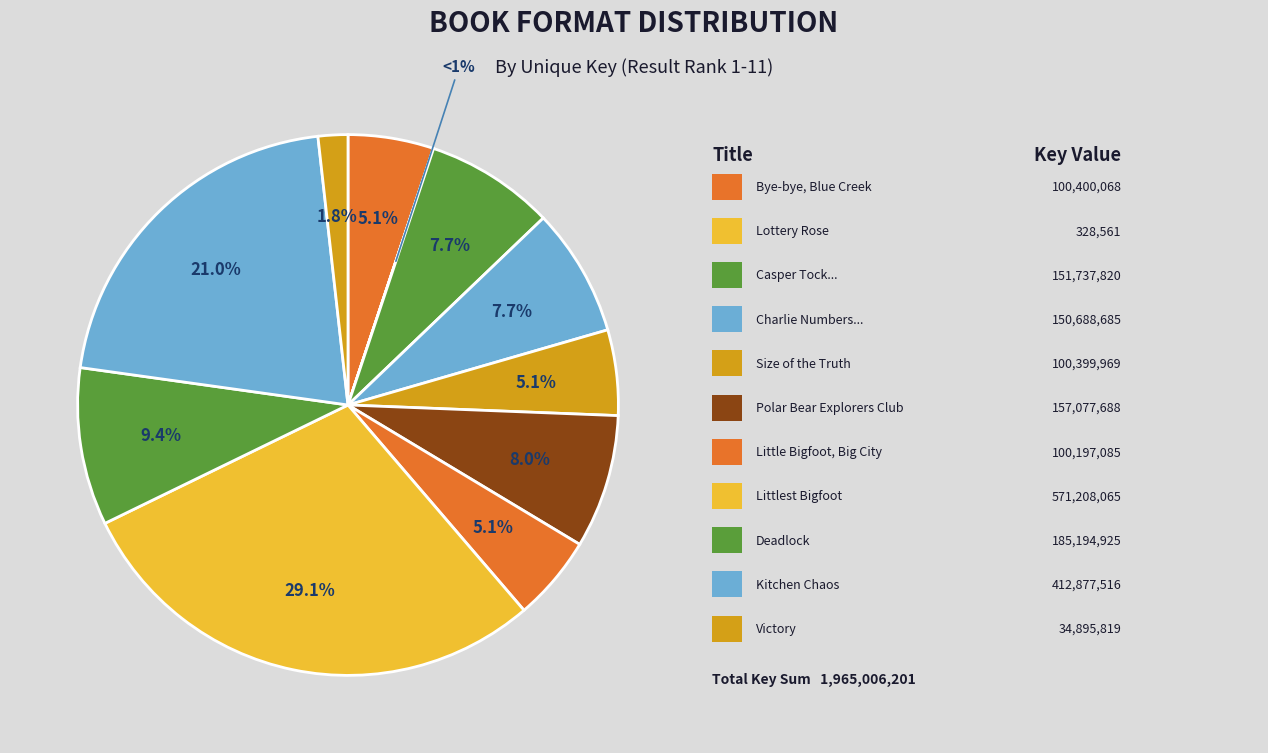

To the nearest percent, what is the combined percentage of Casper Tock and the Everdark Wings and Deadlock?

17%